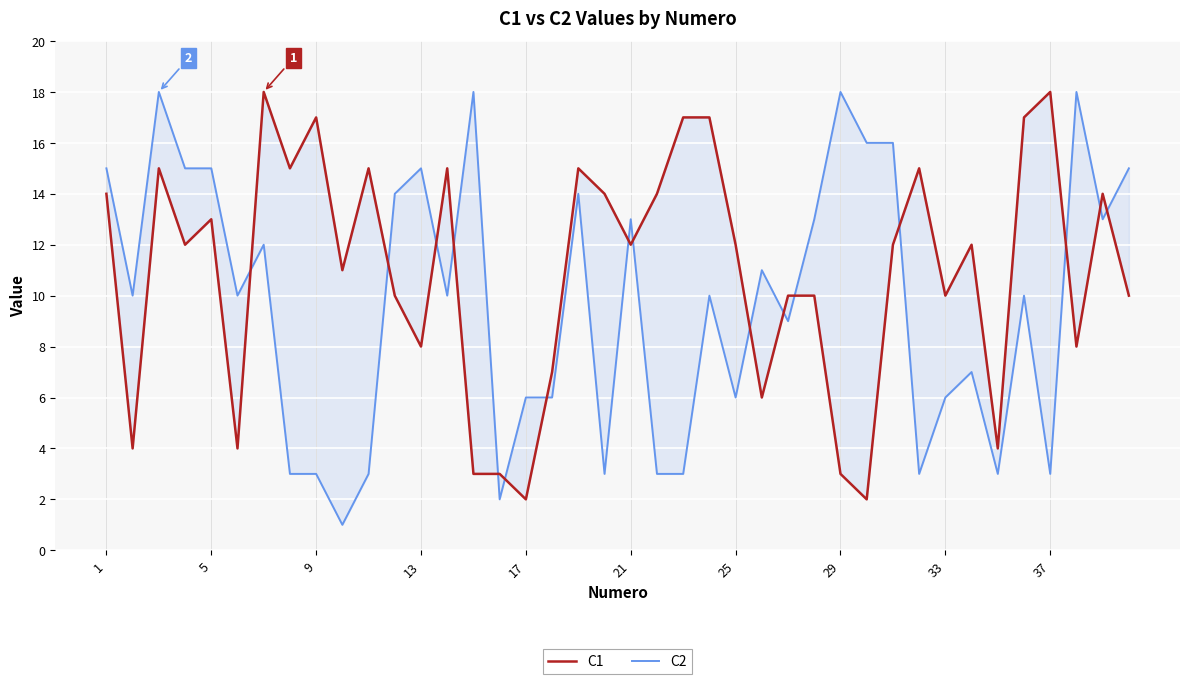

How many lines are shown in the chart?

2